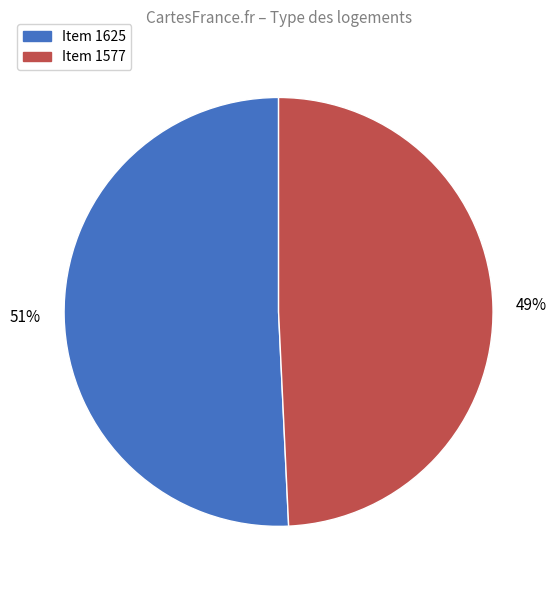

Which category has the biggest portion of the pie?

Item 1625